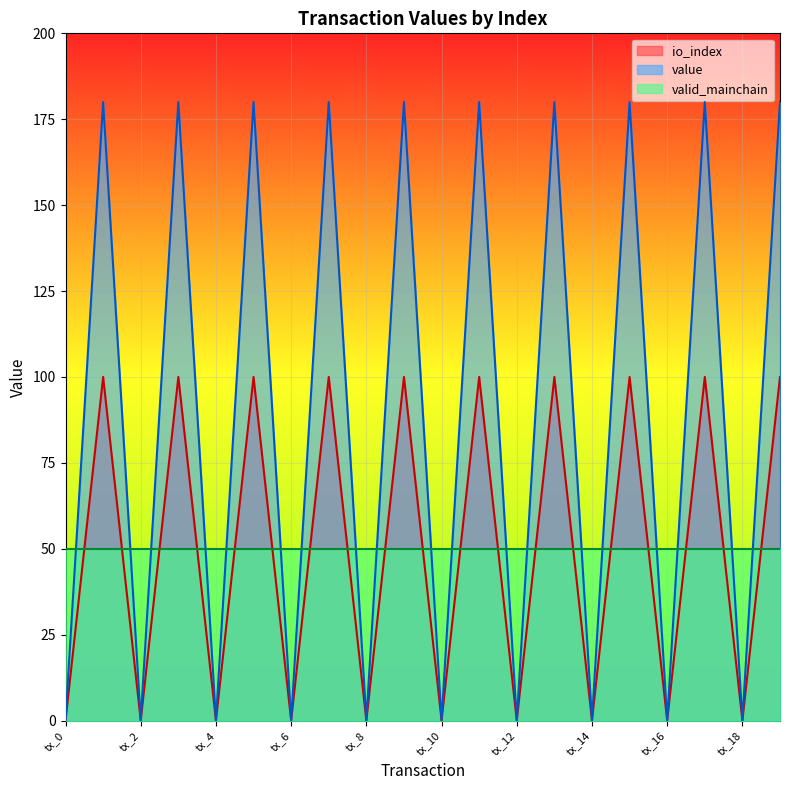

True or false: value and io_index intersect in this chart.

False